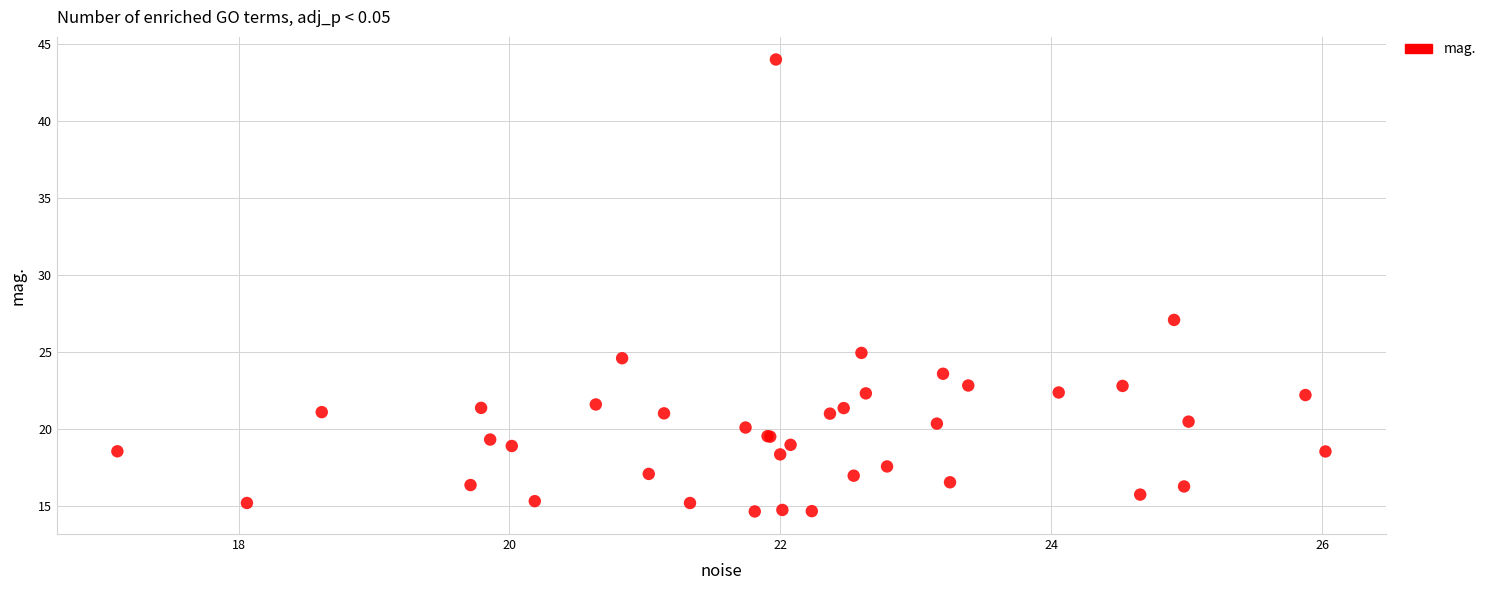

What Y value in the scatter plot is closest to 29?

27.1